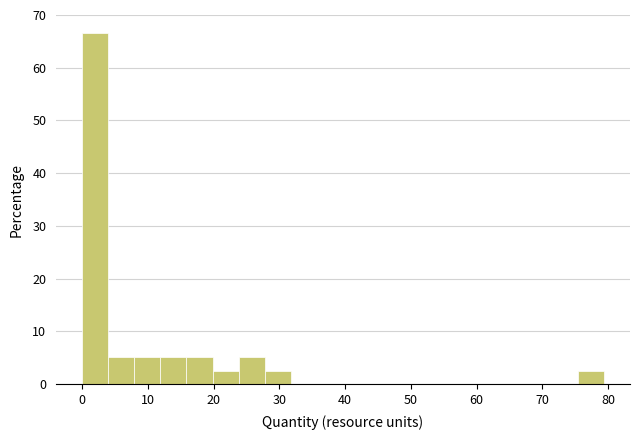

Around what value on the x-axis is the tallest bar? Give the approximate position of its centre, as read against the axis.

2